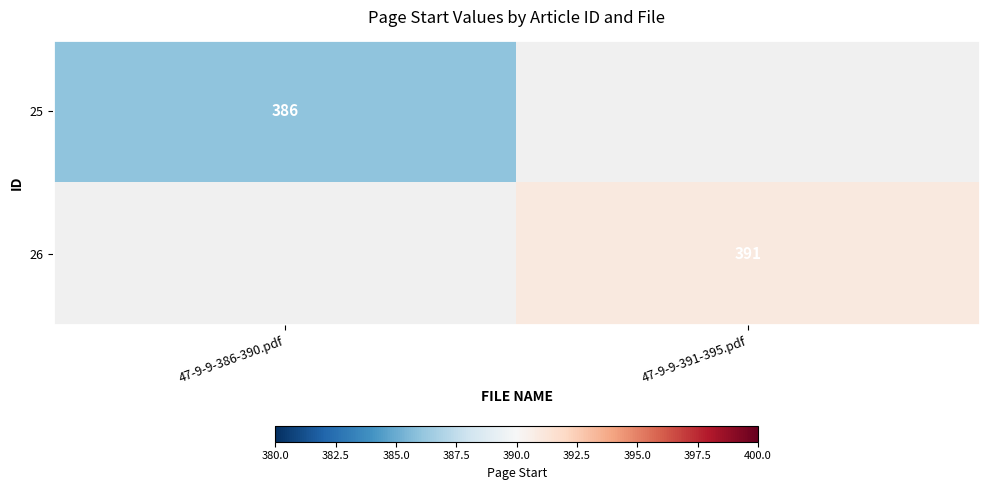

Which label corresponds to the smallest value in the chart?

47-9-9-386-390.pdf